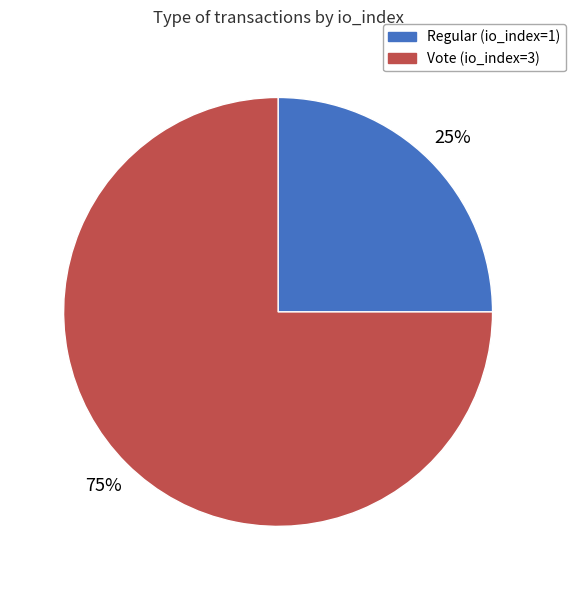

Is the sum of Vote (io_index=3) and Regular (io_index=1) greater than half?

Yes